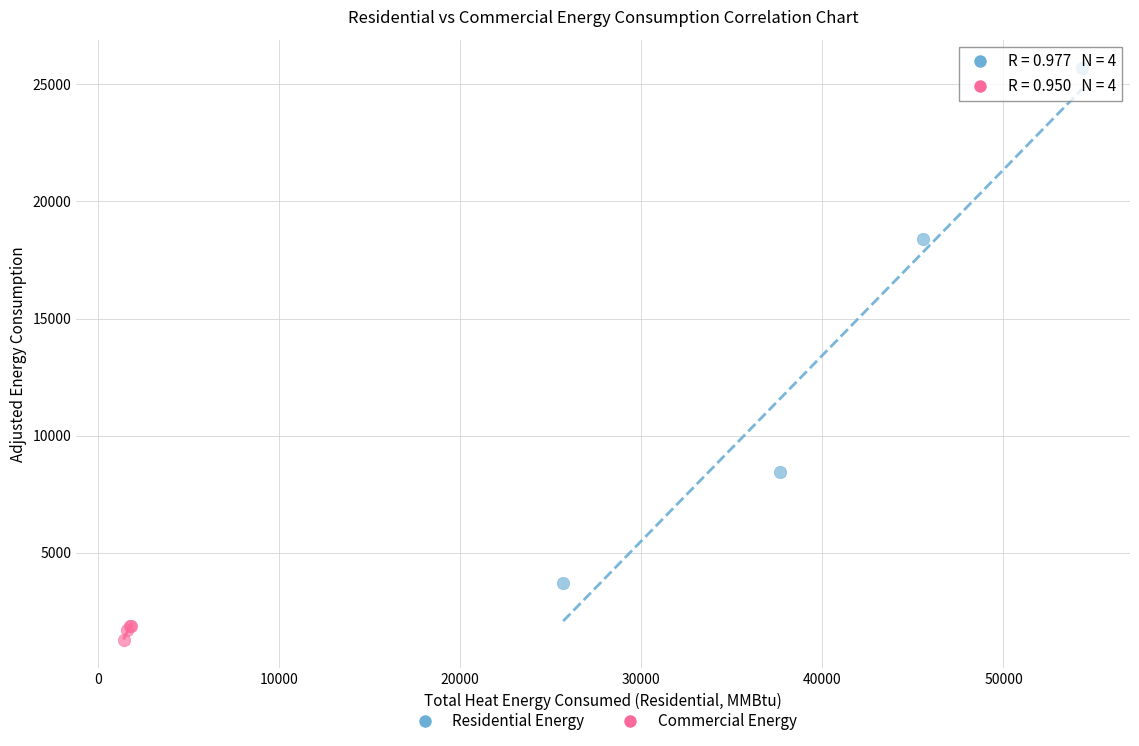

Which series reaches the maximum Y coordinate?

Residential Energy